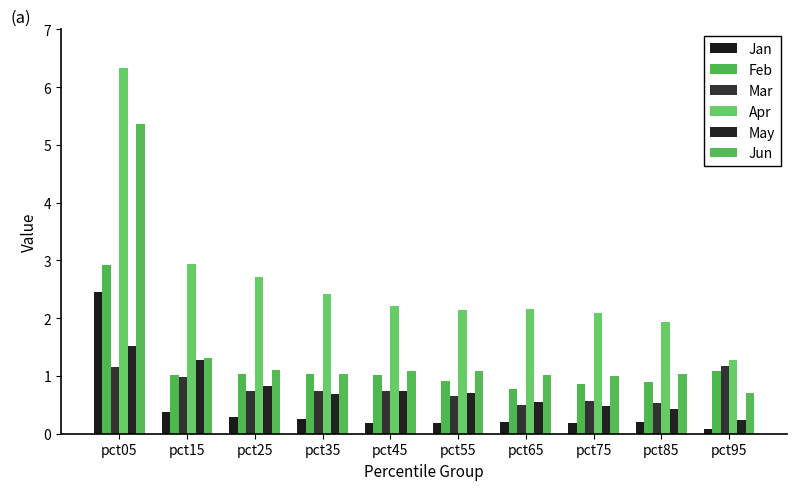

At which label does Feb reach its minimum?

pct65